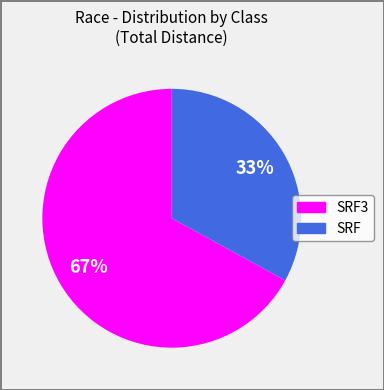

Which slice is the largest?

SRF3